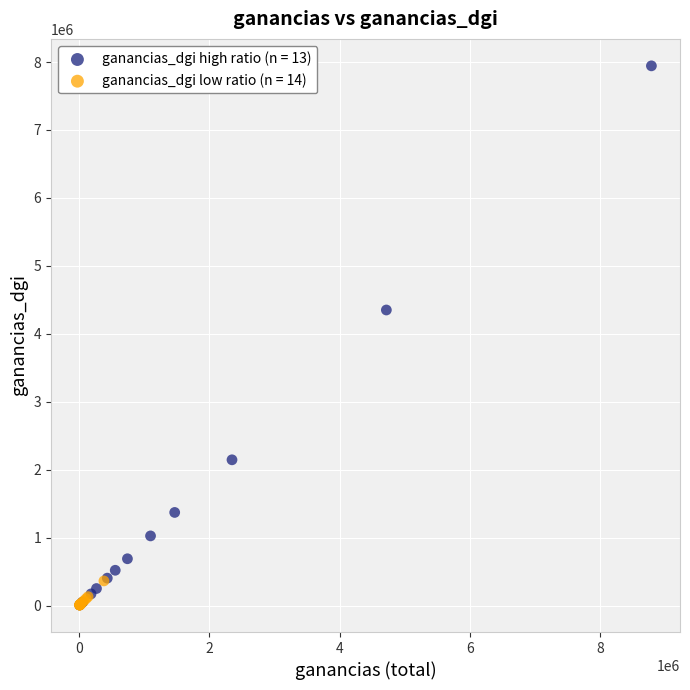

Which series contains the highest Y value?

ganancias_dgi high ratio (n = 13)